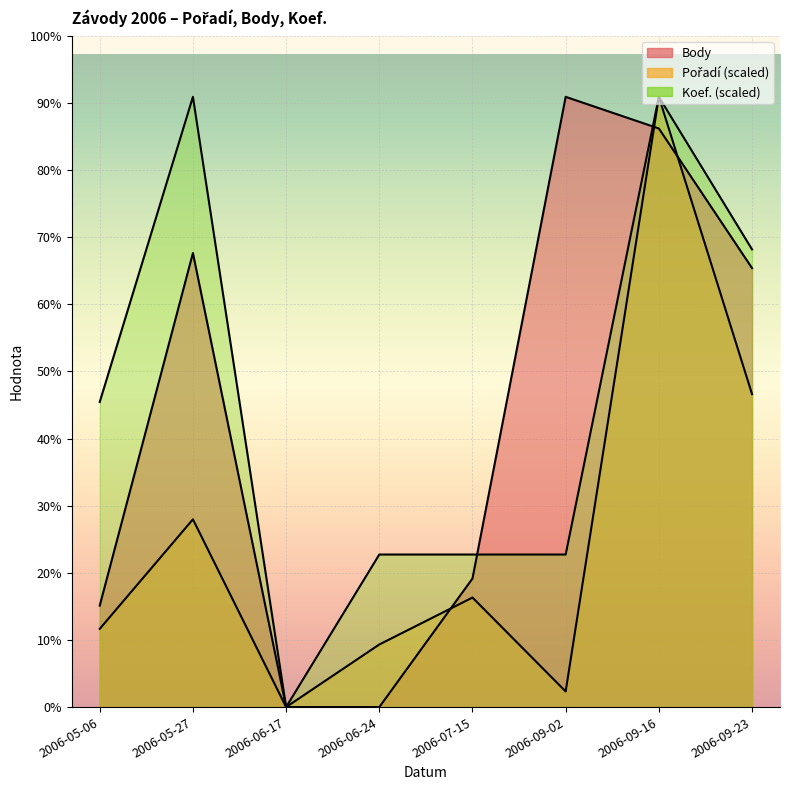

Where is the first local minimum for Koef.?

2006-06-17